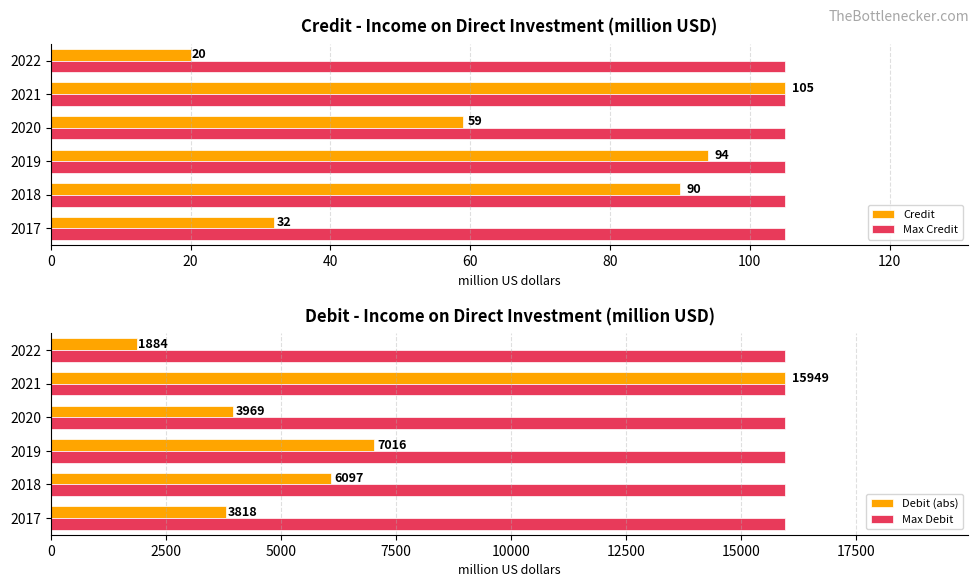

At how many categories does at least one series exceed 8676?

1